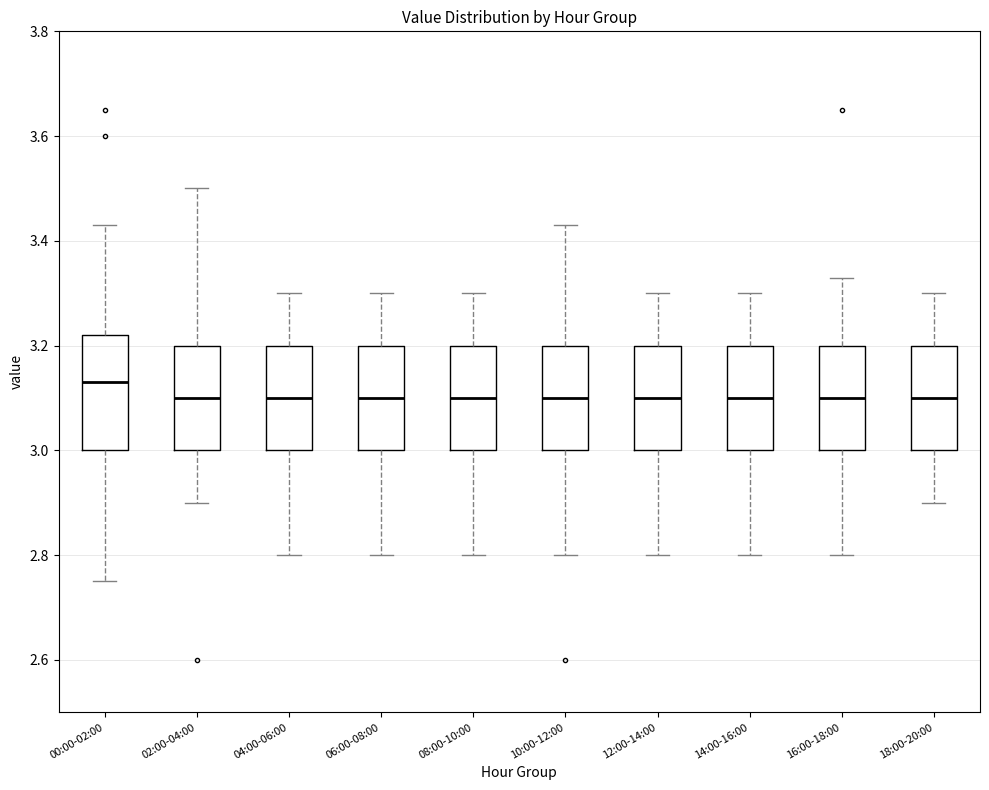

Reading left to right, read every box against the y-axis: the position of its median line, the range the box covers, and the ends of its whiskers. The values are not printed on the chart, so give them approximately, as read against the axis.

00:00-02:00: median 3.14, box 3.00 to 3.22, whiskers 2.76 to 3.44
02:00-04:00: median 3.10, box 3.00 to 3.20, whiskers 2.90 to 3.50
04:00-06:00: median 3.10, box 3.00 to 3.20, whiskers 2.80 to 3.30
06:00-08:00: median 3.10, box 3.00 to 3.20, whiskers 2.80 to 3.30
08:00-10:00: median 3.10, box 3.00 to 3.20, whiskers 2.80 to 3.30
10:00-12:00: median 3.10, box 3.00 to 3.20, whiskers 2.80 to 3.44
12:00-14:00: median 3.10, box 3.00 to 3.20, whiskers 2.80 to 3.30
14:00-16:00: median 3.10, box 3.00 to 3.20, whiskers 2.80 to 3.30
16:00-18:00: median 3.10, box 3.00 to 3.20, whiskers 2.80 to 3.34
18:00-20:00: median 3.10, box 3.00 to 3.20, whiskers 2.90 to 3.30